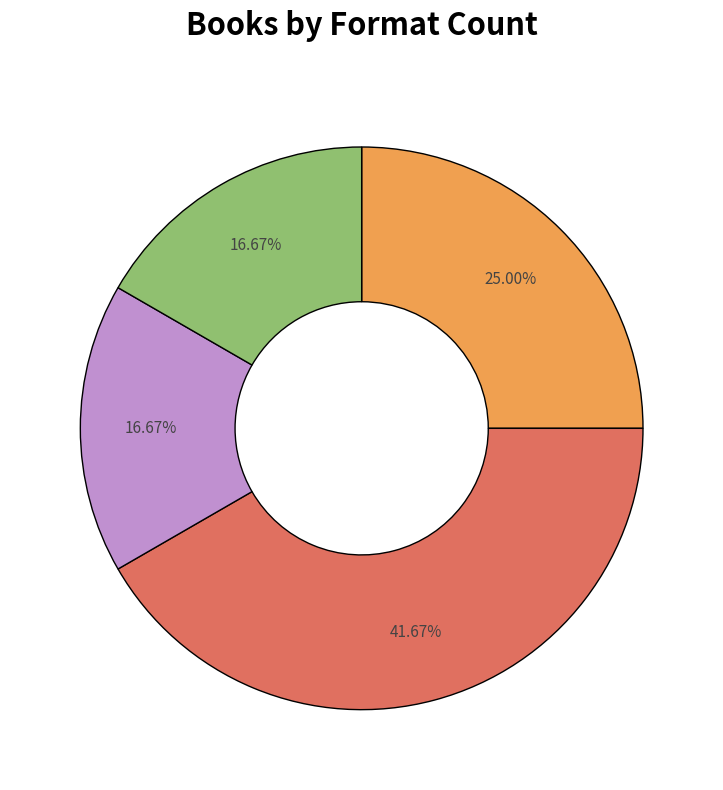

Is there any slice that represents more than half of the pie?

No